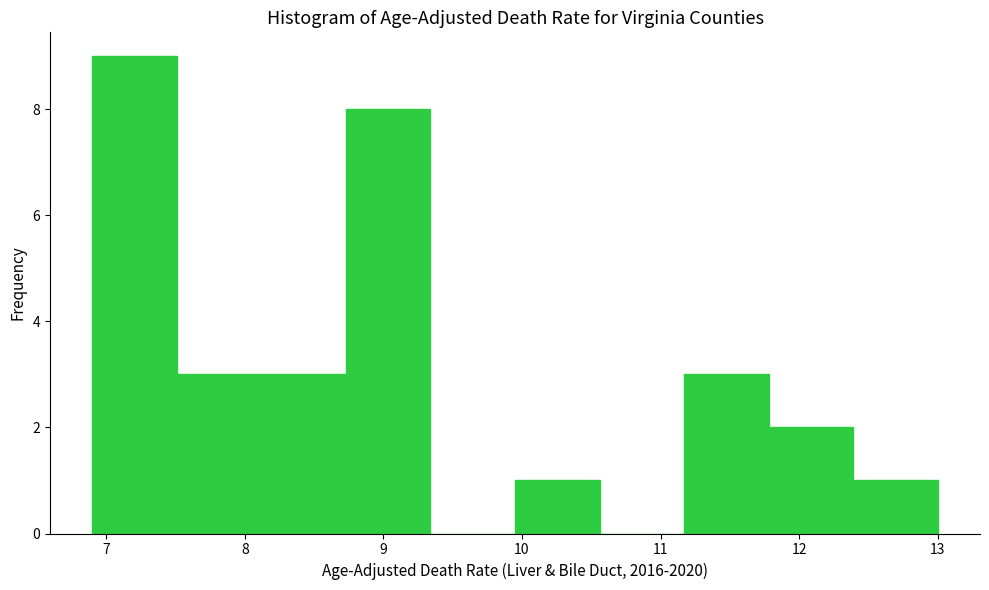

How tall is the bar that spans 12.39 to 13.00 on the x-axis? Neither the bar edges nor the heights are printed on the chart, so give them approximately, as read against the axes.

1